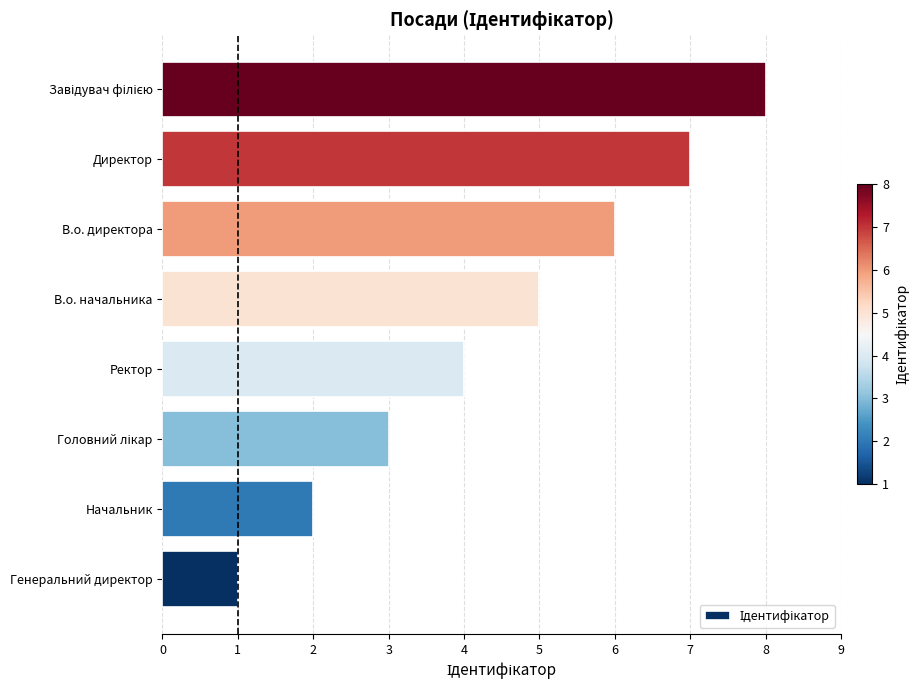

What is the difference between the maximum and minimum values?

7